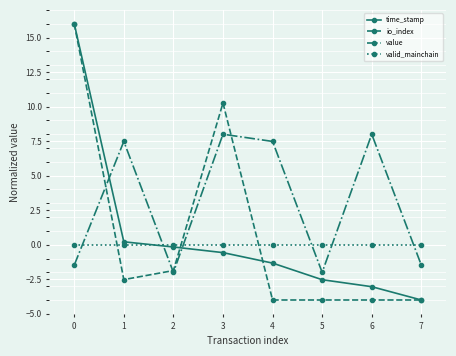

True or false: value has more than 1 interior local peaks.

True